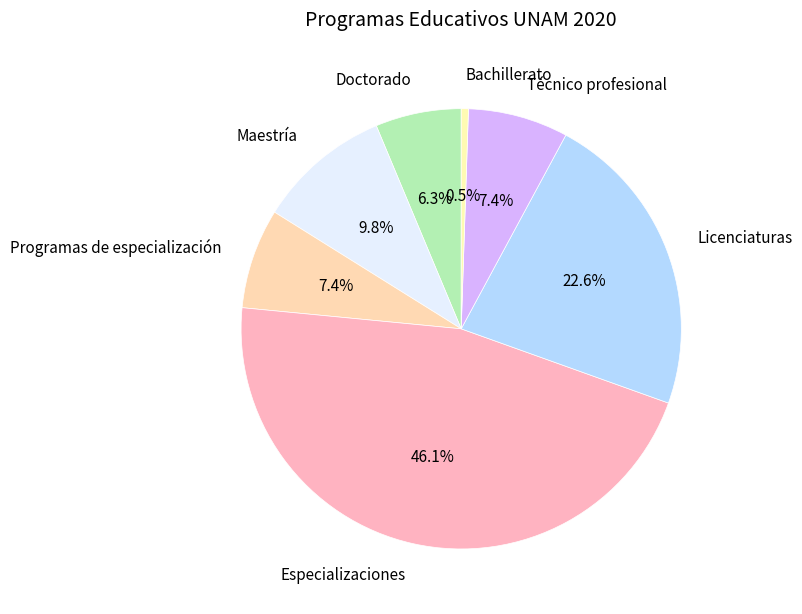

To the nearest percent, what is the difference between the Bachillerato and Programas de especialización slice percentages?

7%